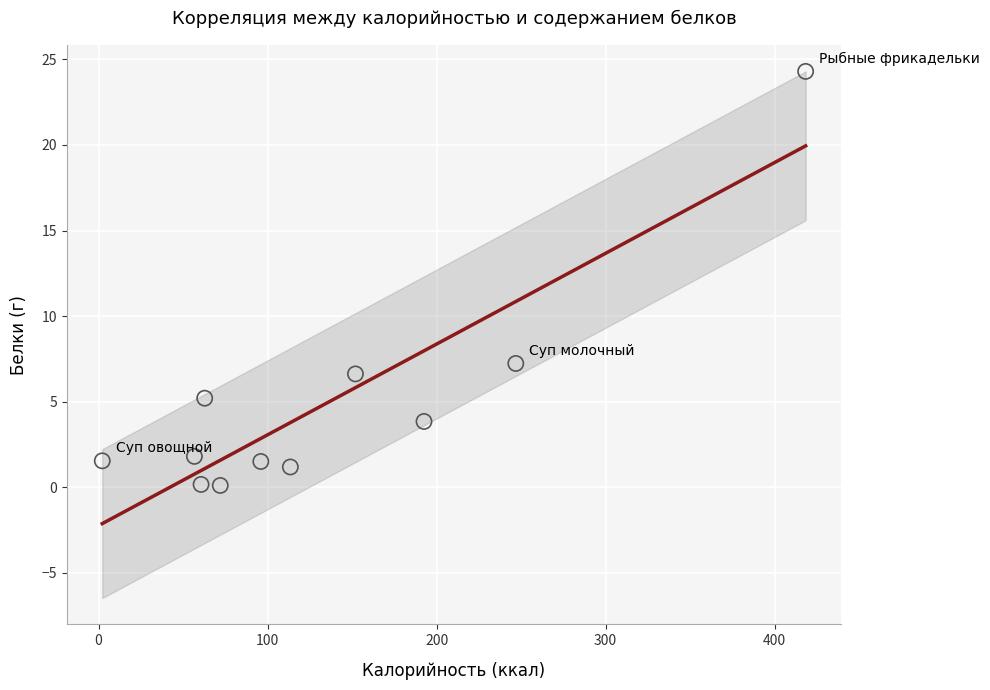

What is the range of X values (max minus min)?

416.2